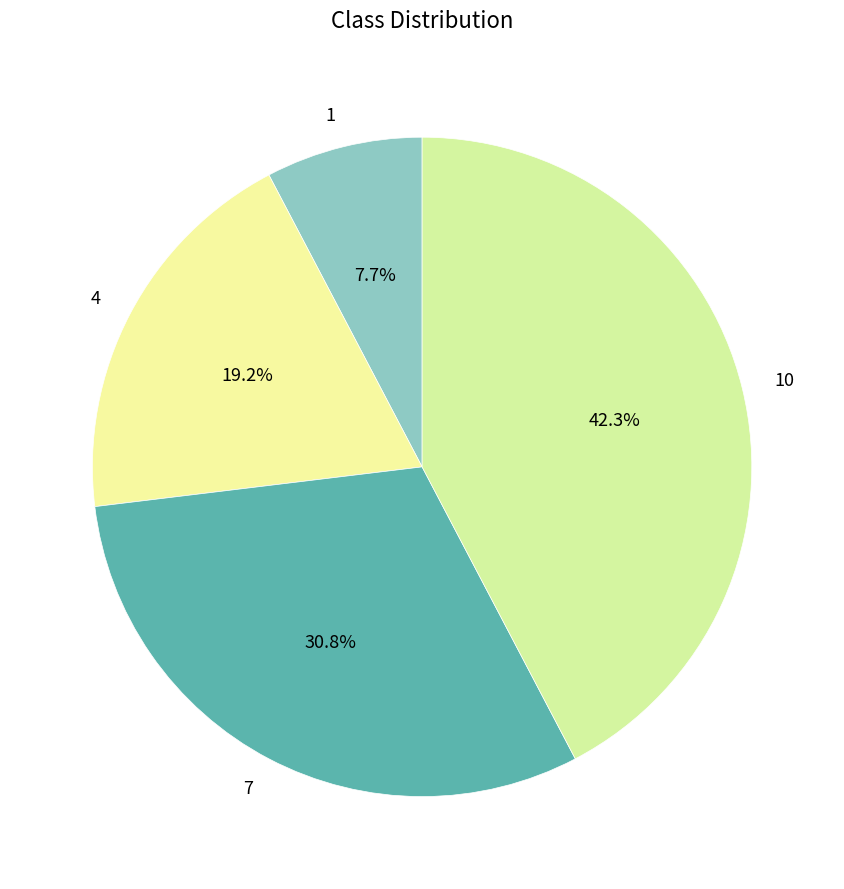

To the nearest percent, what is the combined percentage of 10 and 4?

62%